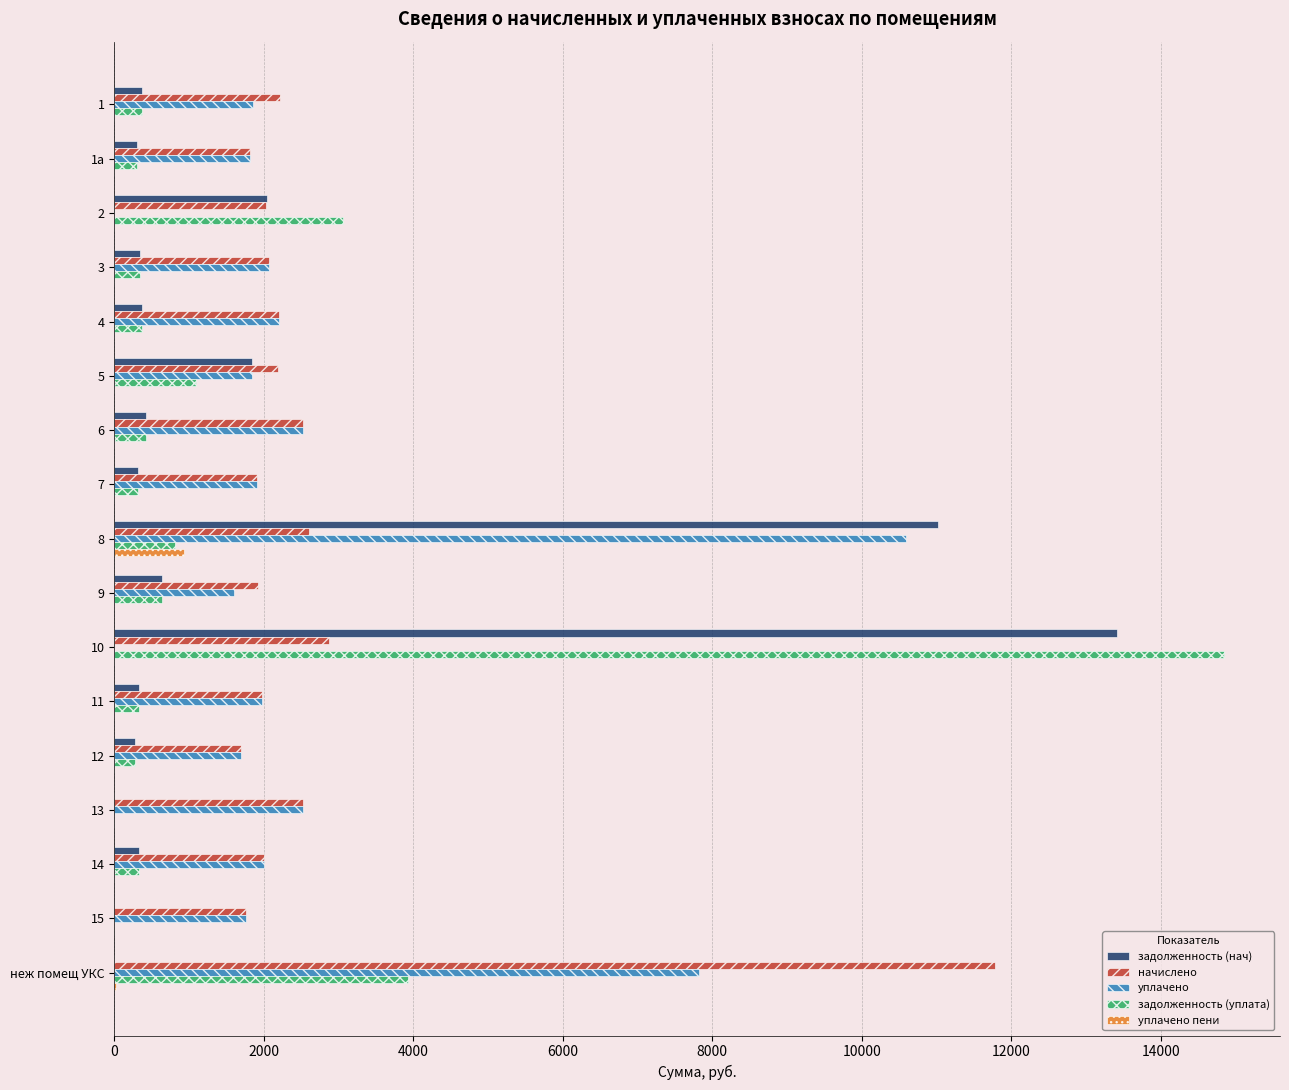

Between 12 and неж помещ УКС, which series saw the biggest shift?

начислено